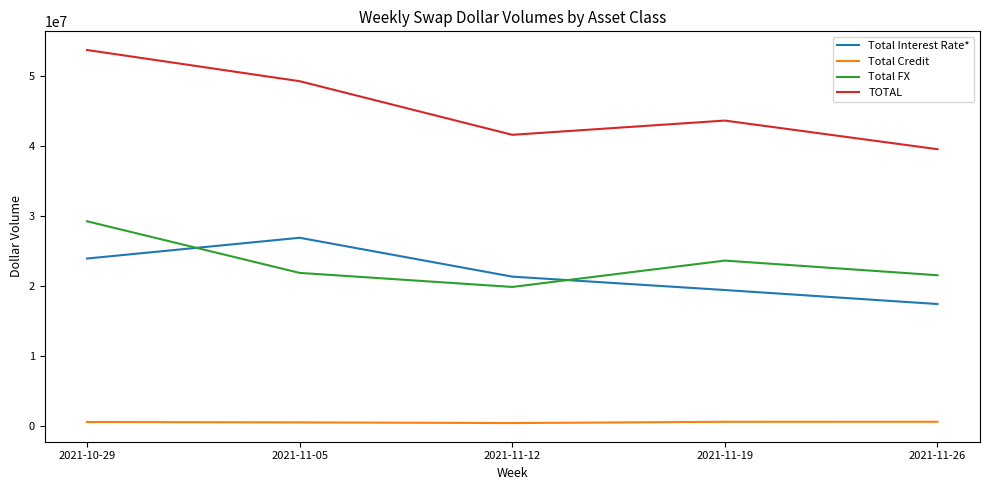

At 2021-11-12, list the series in order from largest to smallest.

TOTAL, Total Interest Rate*, Total FX, Total Credit